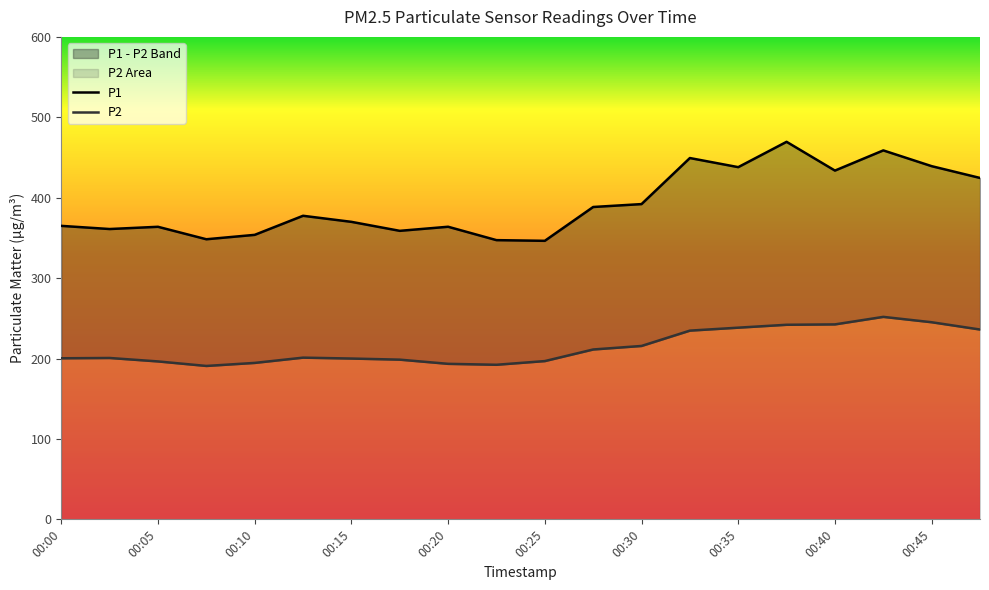

How many categories are shown in the chart?

20